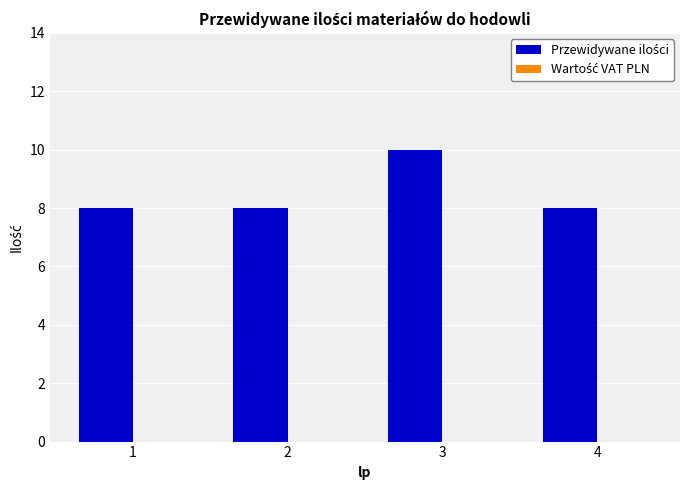

What is the sum of the values at 1 and 3?

18